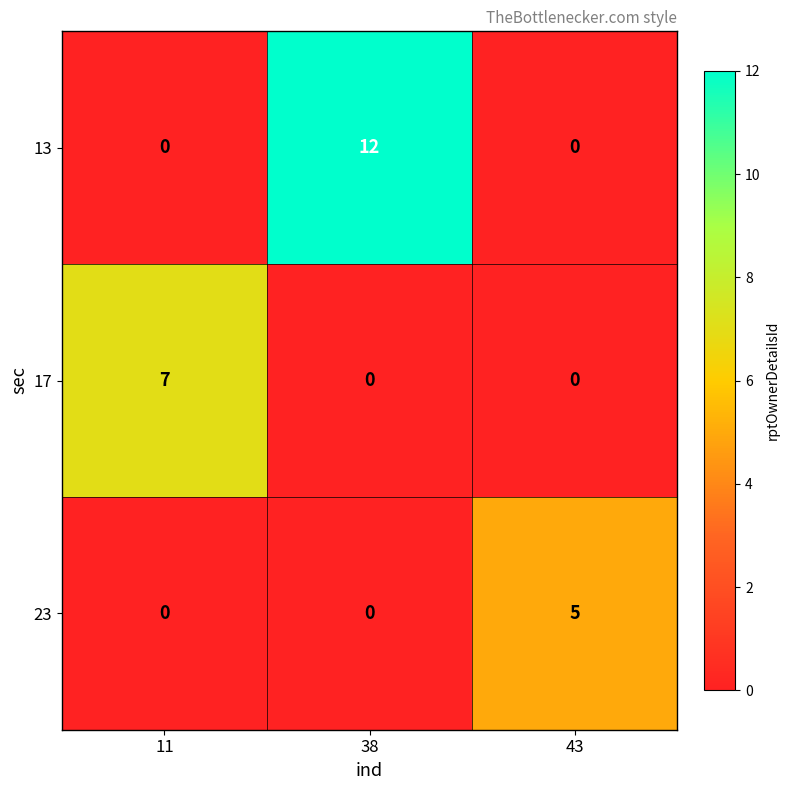

What is the average value of the 13 series?

4